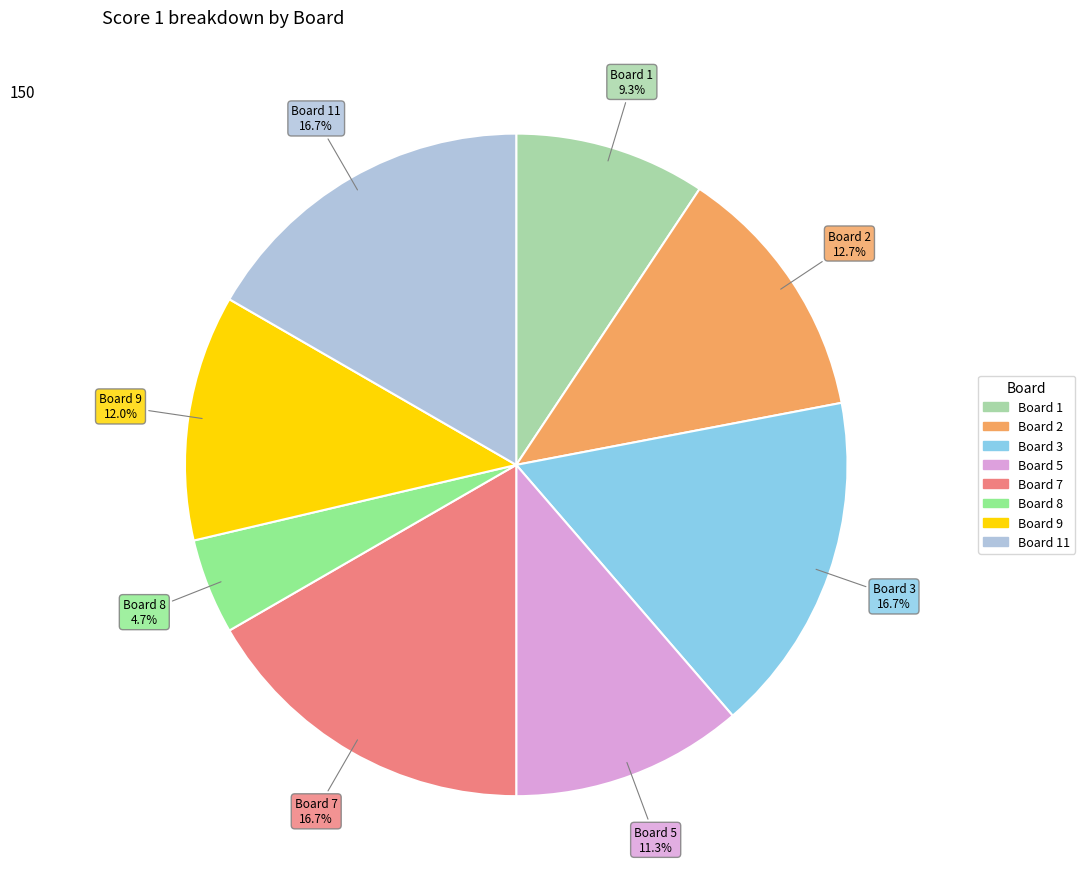

Does any single category account for the majority?

No